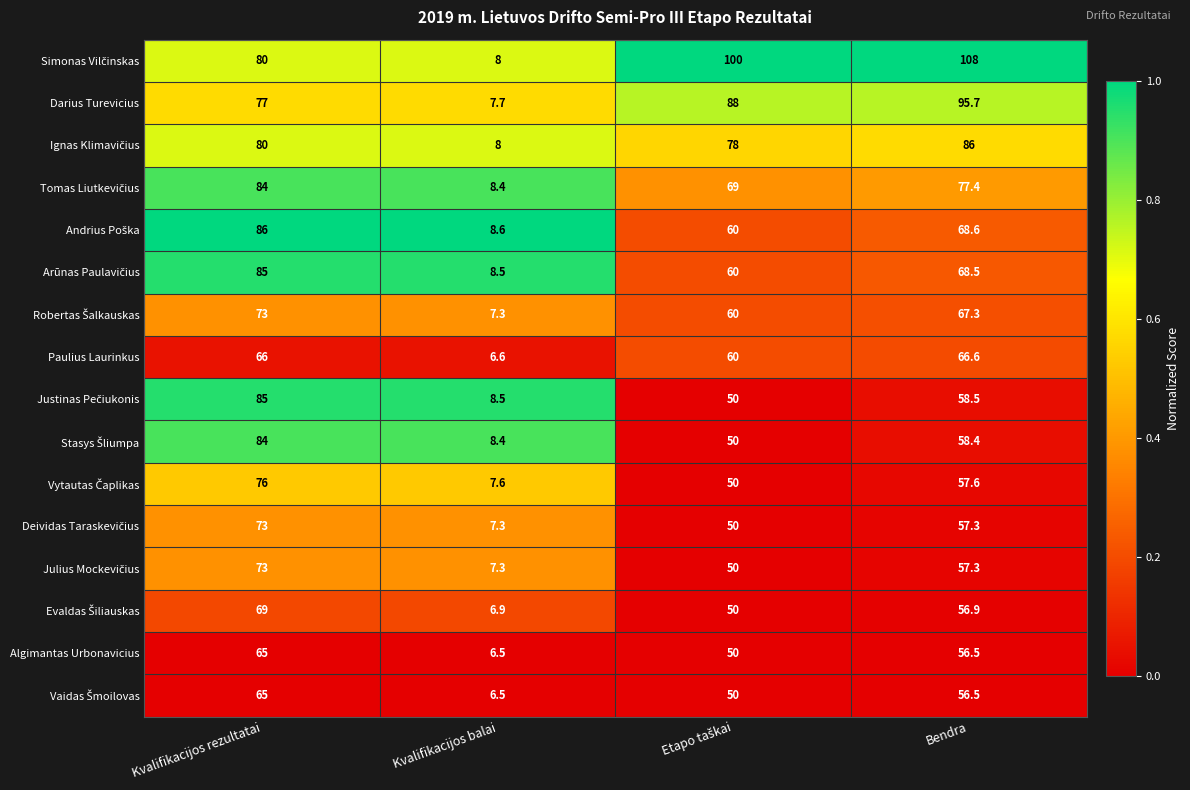

What is the sum of the Darius Turevicius values at Bendra and Kvalifikacijos rezultatai?

172.7